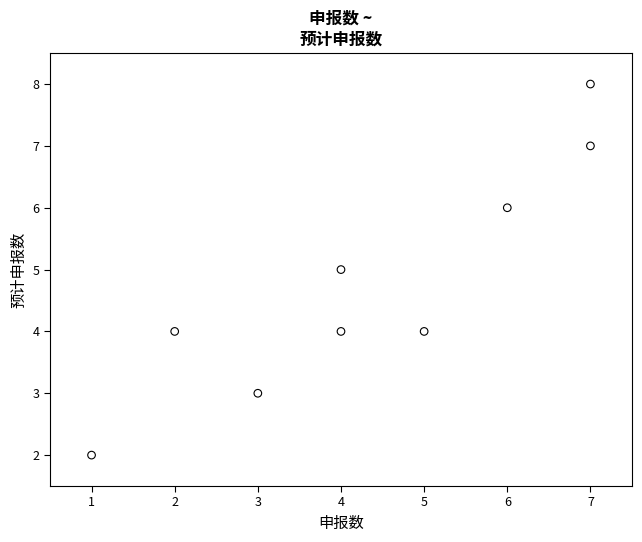

What is the range of Y values (max minus min)?

6